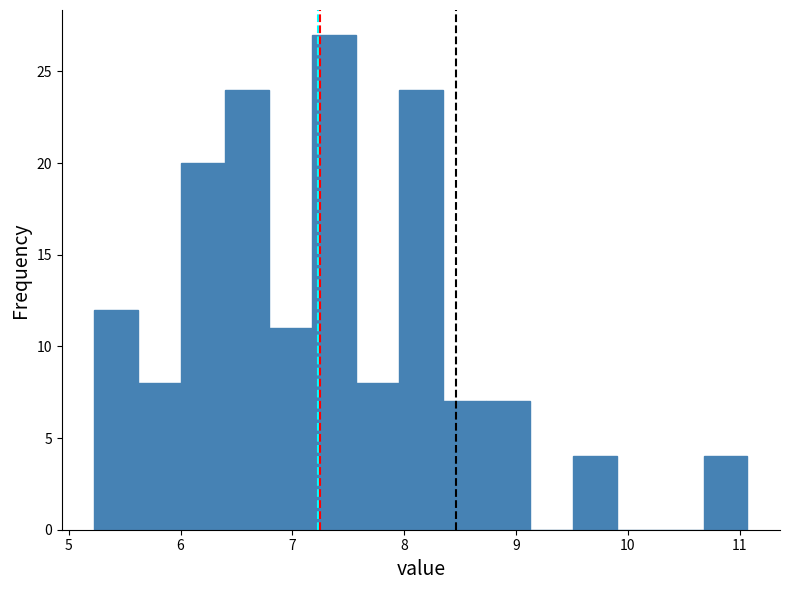

Read against the x-axis, roughly where is the centre of the tallest bar?

7.4